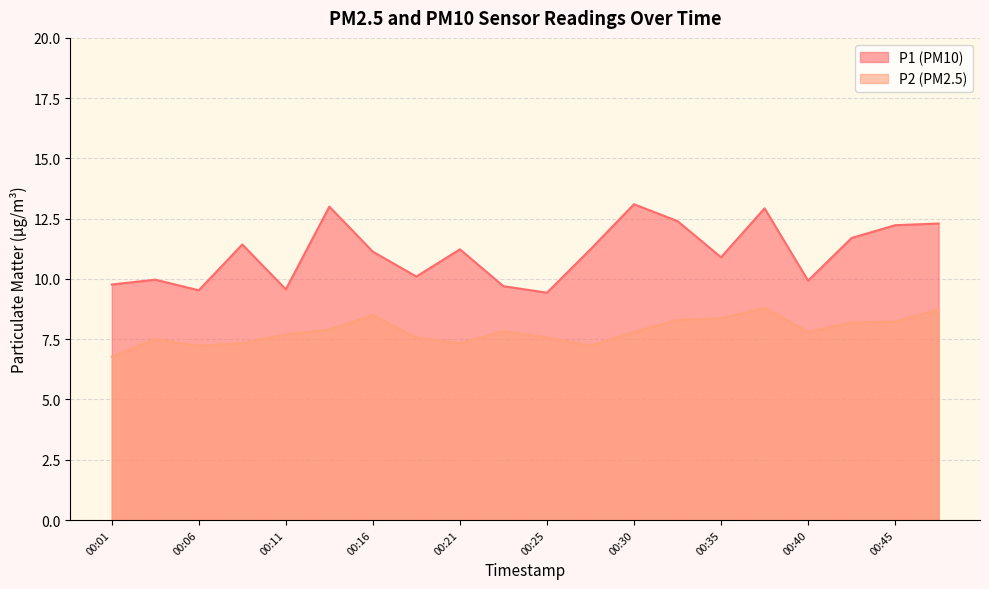

At 00:04, list the series in order from smallest to largest.

P2, P1